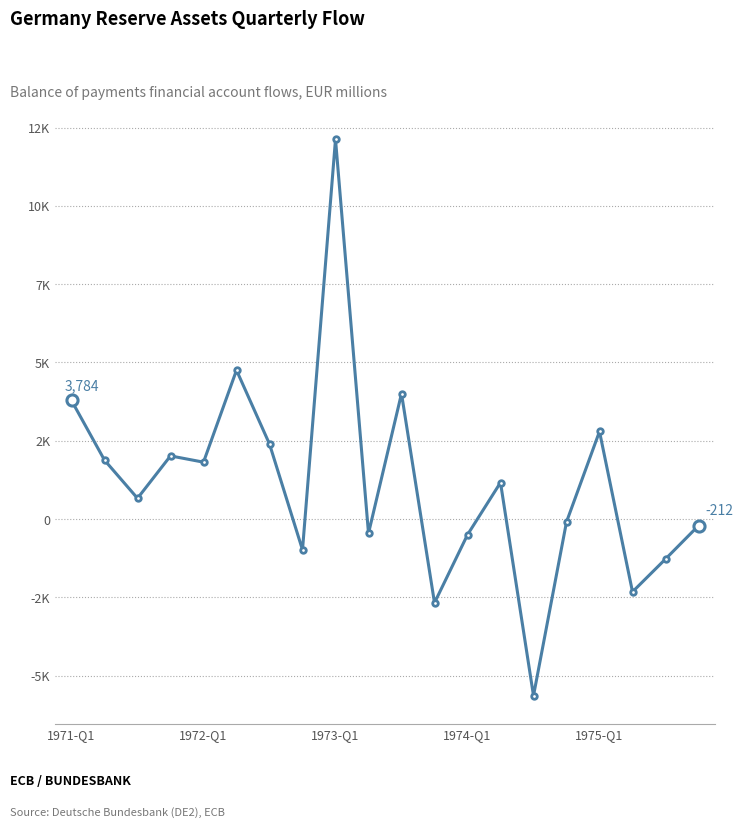

How many points are higher than both their immediate neighbors (excluding endpoints)?

6